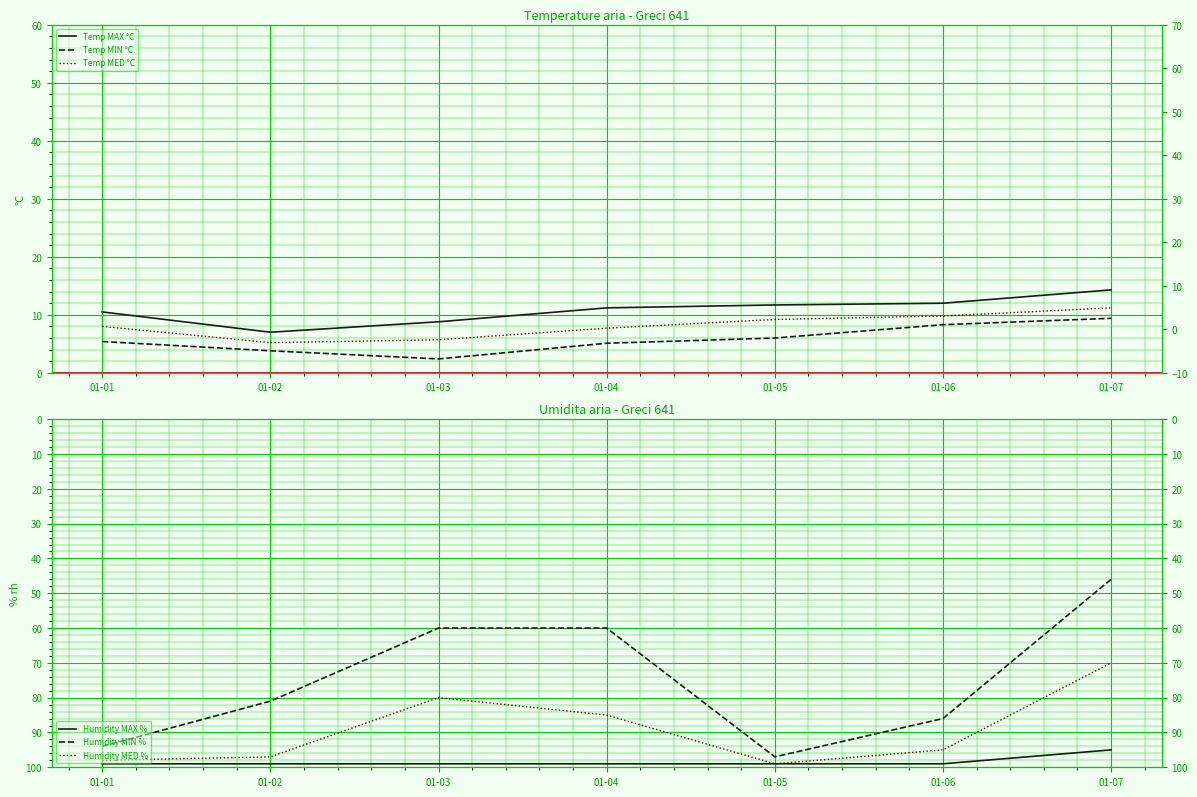

What is the difference between the highest and lowest values at 01-01?

93.6